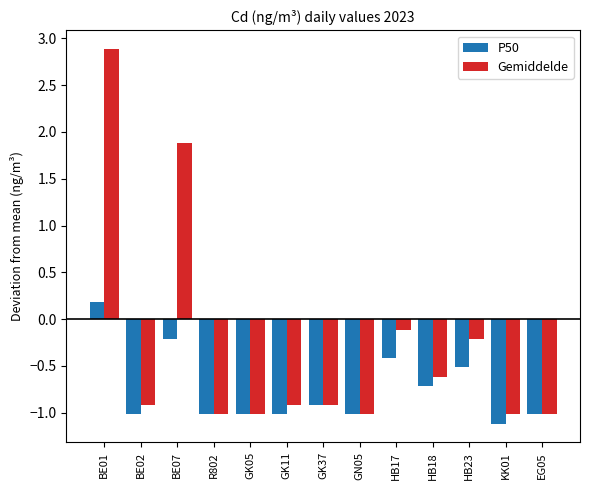

What is the highest value of the P50 series?

0.2